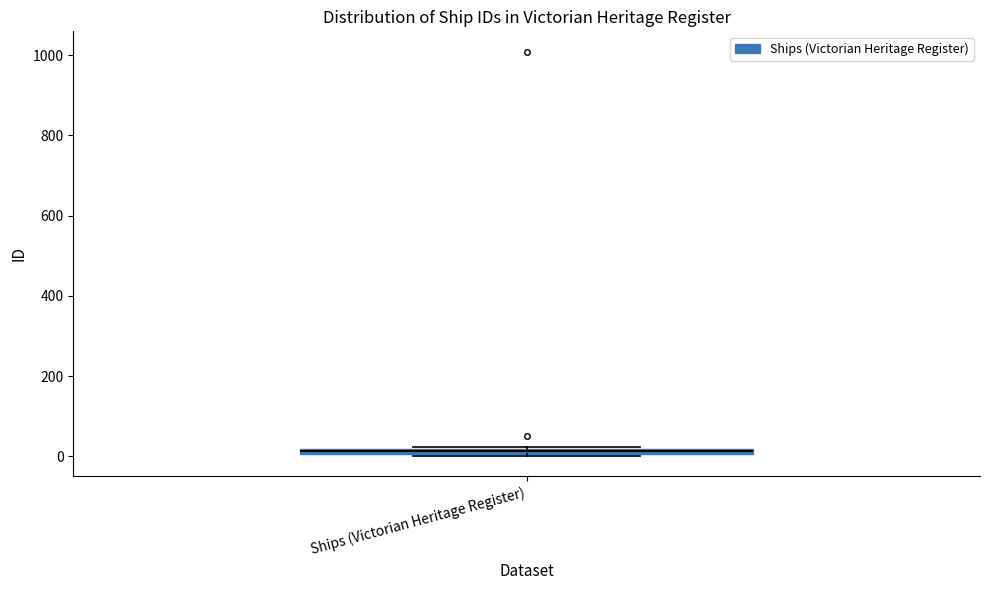

Where is the upper edge of the box for Ships (Victorian Heritage Register) on the y-axis? The values are not printed on the chart, so give them approximately, as read against the axis.

20